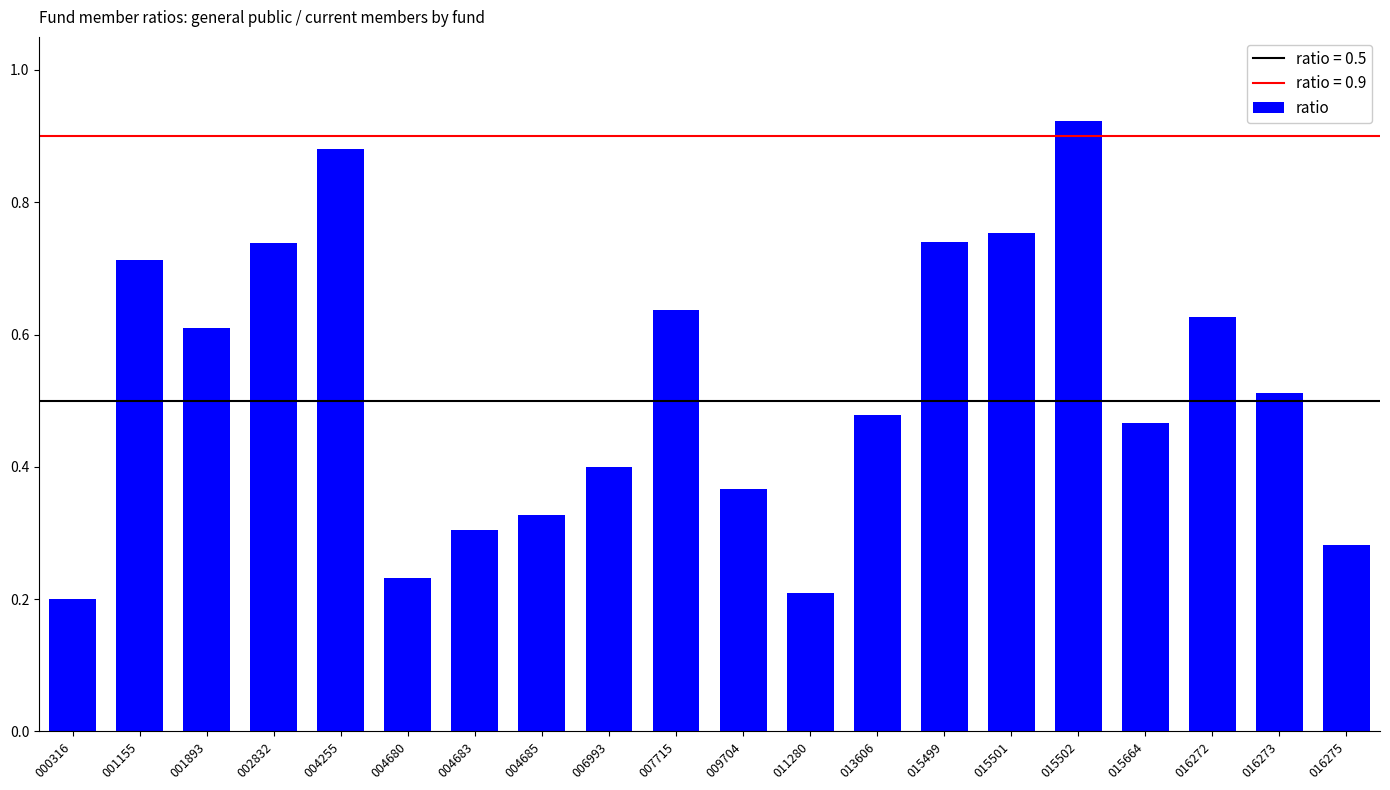

Which category has the highest value across all series?

015502